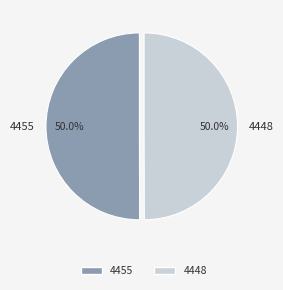

True or false: 4455 accounts for 50% of the total.

True